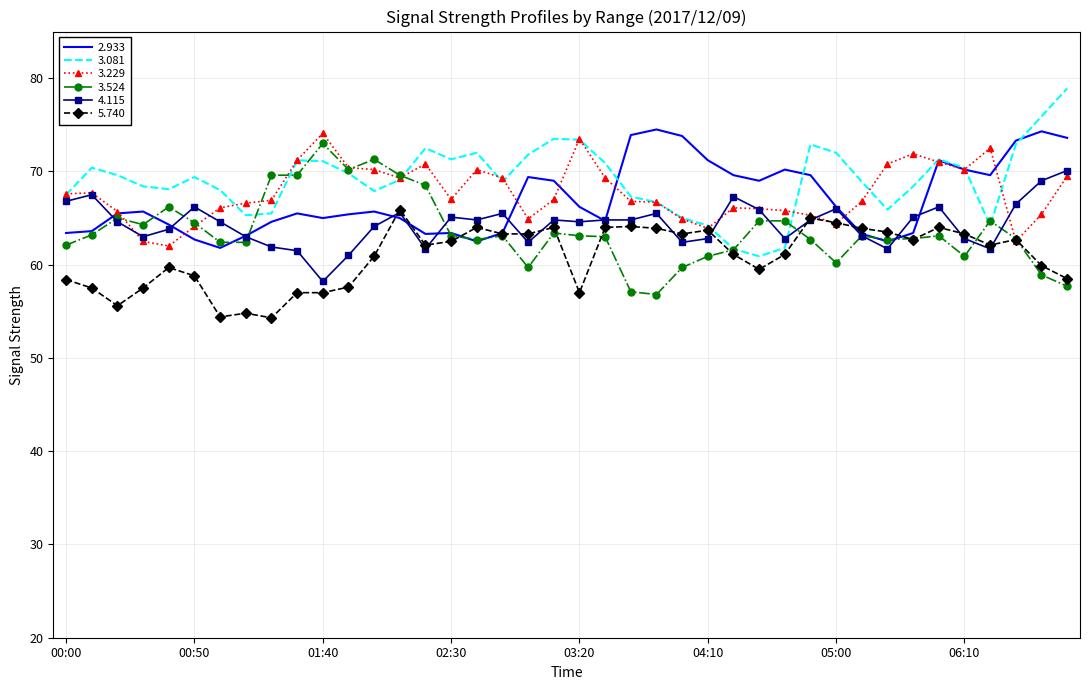

What is the greatest value displayed?

78.9